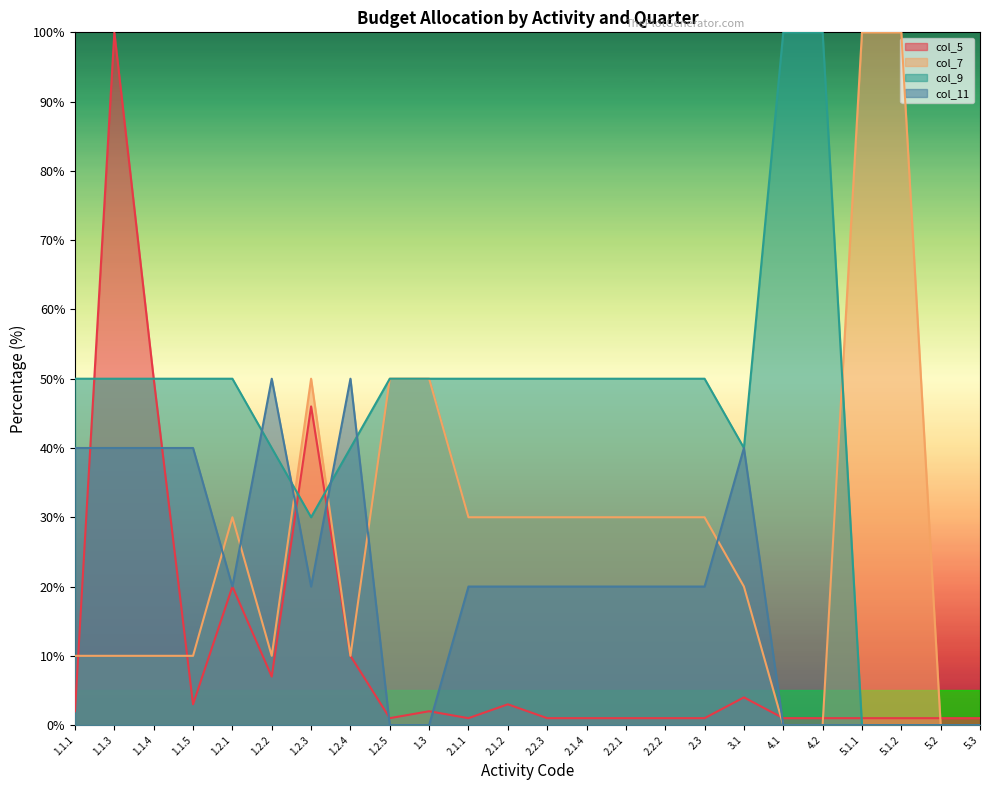

Reading left to right, what are all the values shown in this chart?

col_5: 1.1.1=2	1.1.3=100	1.1.4=50	1.1.5=3	1.2.1=20	1.2.2=7	1.2.3=46	1.2.4=10	1.2.5=1	1.3=2	2.1.1=1	2.1.2=3	2.2.3=1	2.1.4=1	2.2.1=1	2.2.2=1	2.3=1	3.1=4	4.1=1	4.2=1	5.1.1=1	5.1.2=1	5.2=1	5.3=1
col_7: 1.1.1=10	1.1.3=10	1.1.4=10	1.1.5=10	1.2.1=30	1.2.2=10	1.2.3=50	1.2.4=10	1.2.5=50	1.3=50	2.1.1=30	2.1.2=30	2.2.3=30	2.1.4=30	2.2.1=30	2.2.2=30	2.3=30	3.1=20	4.1=0	4.2=0	5.1.1=100	5.1.2=100	5.2=0	5.3=0
col_9: 1.1.1=50	1.1.3=50	1.1.4=50	1.1.5=50	1.2.1=50	1.2.2=40	1.2.3=30	1.2.4=40	1.2.5=50	1.3=50	2.1.1=50	2.1.2=50	2.2.3=50	2.1.4=50	2.2.1=50	2.2.2=50	2.3=50	3.1=40	4.1=100	4.2=100	5.1.1=0	5.1.2=0	5.2=0	5.3=0
col_11: 1.1.1=40	1.1.3=40	1.1.4=40	1.1.5=40	1.2.1=20	1.2.2=50	1.2.3=20	1.2.4=50	1.2.5=0	1.3=0	2.1.1=20	2.1.2=20	2.2.3=20	2.1.4=20	2.2.1=20	2.2.2=20	2.3=20	3.1=40	4.1=0	4.2=0	5.1.1=0	5.1.2=0	5.2=0	5.3=0